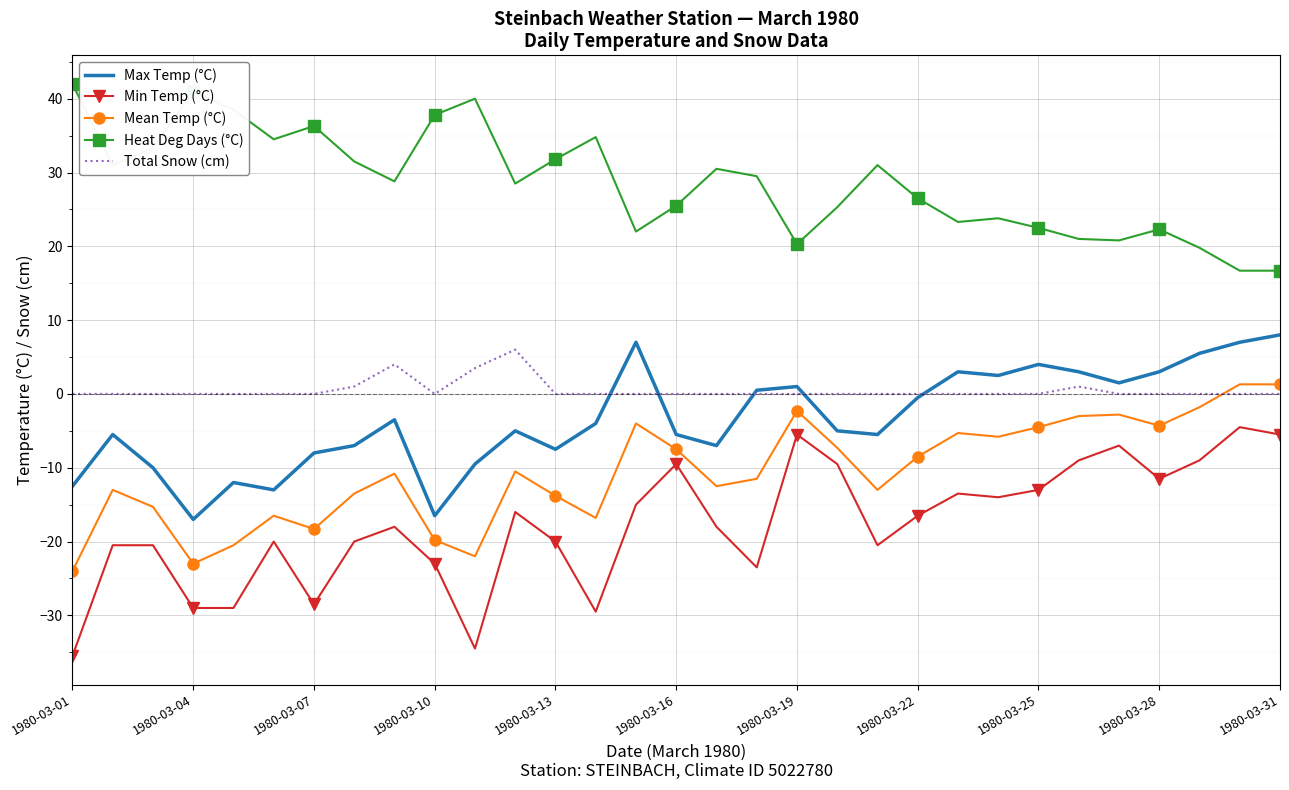

What is the maximum value for Min Temp (°C)?

-4.5